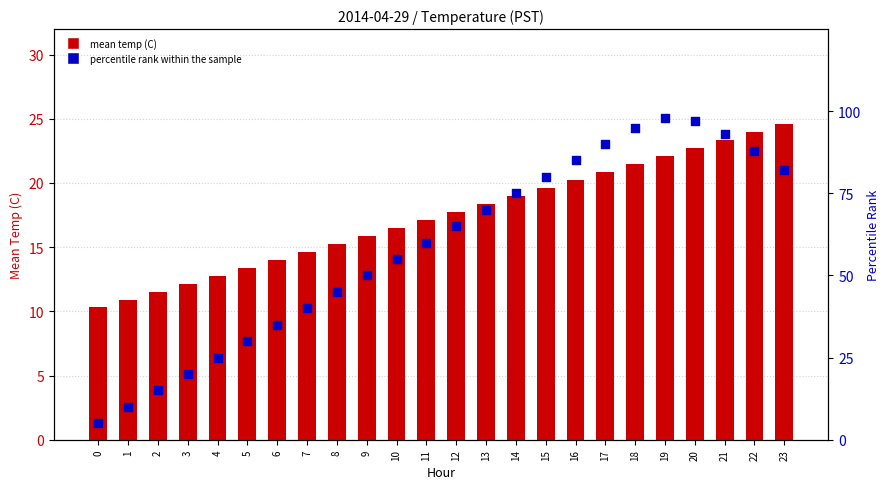

Which series contains the lowest Y value?

percentile rank within the sample